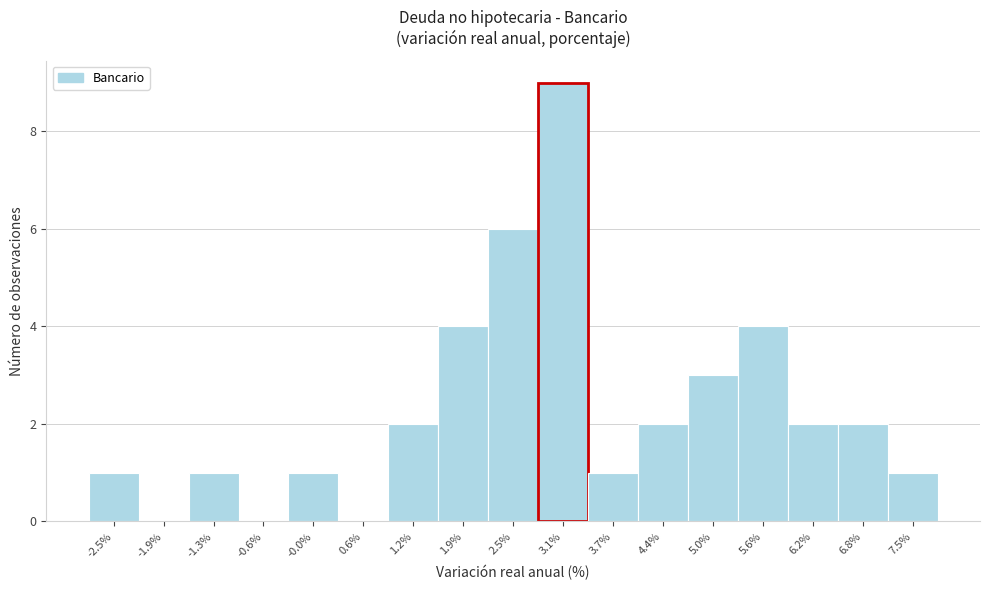

Which range on the x-axis has the tallest bar?

2.8 to 3.4